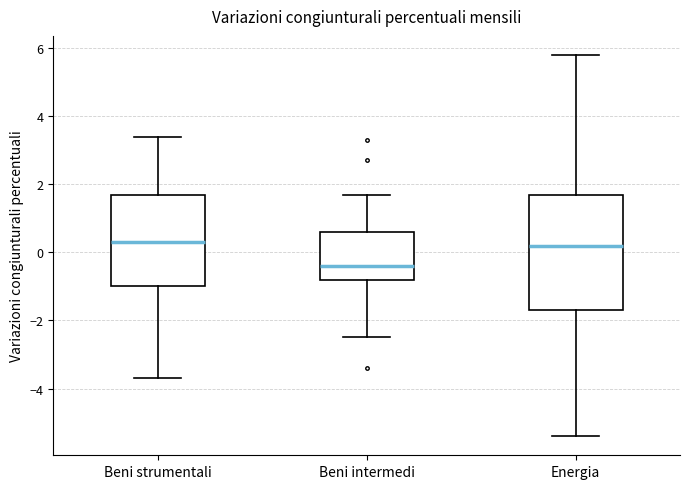

Comparing the boxes themselves (not the whiskers), which one is the tallest?

Energia